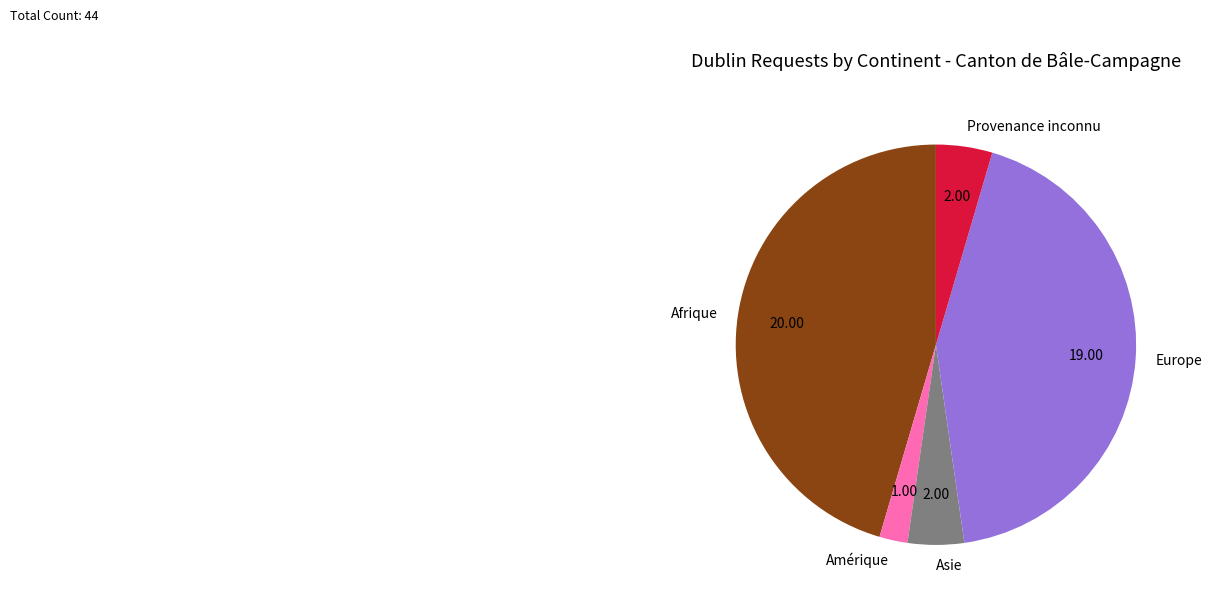

Which slice is the largest?

Afrique